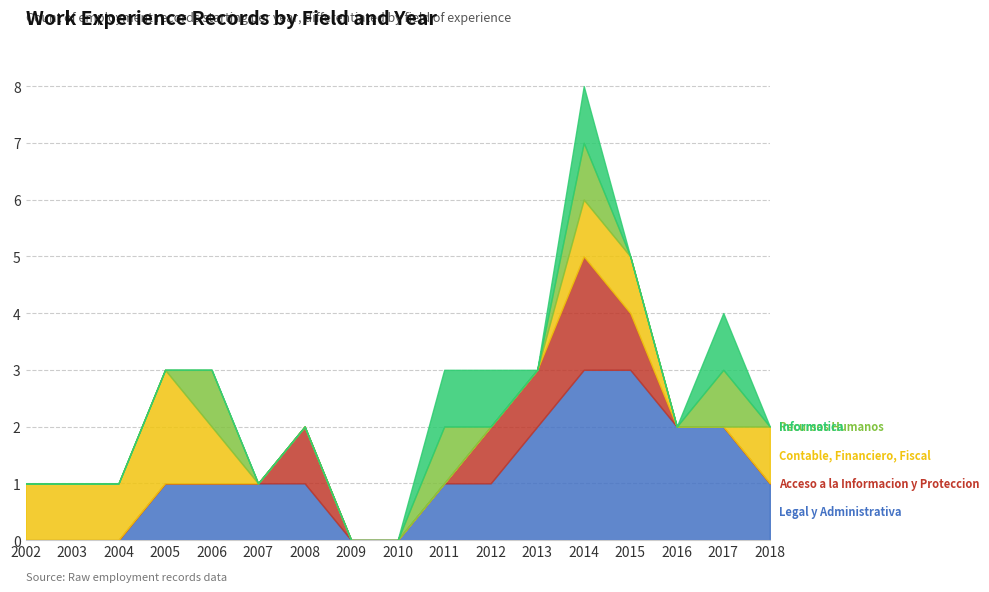

What is the value of the Legal y Administrativa point at the 10th from the left?

1